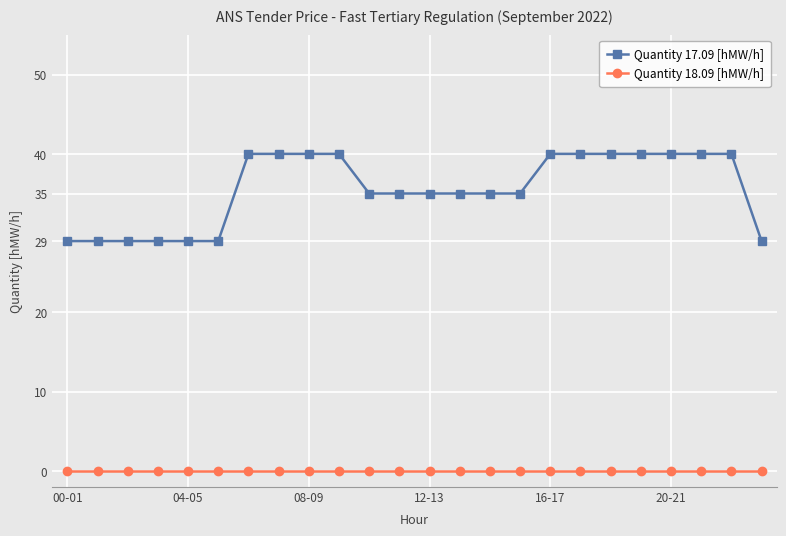

What is the value of the Quantity 17.09 [hMW/h] point at the 22nd from the left?

40